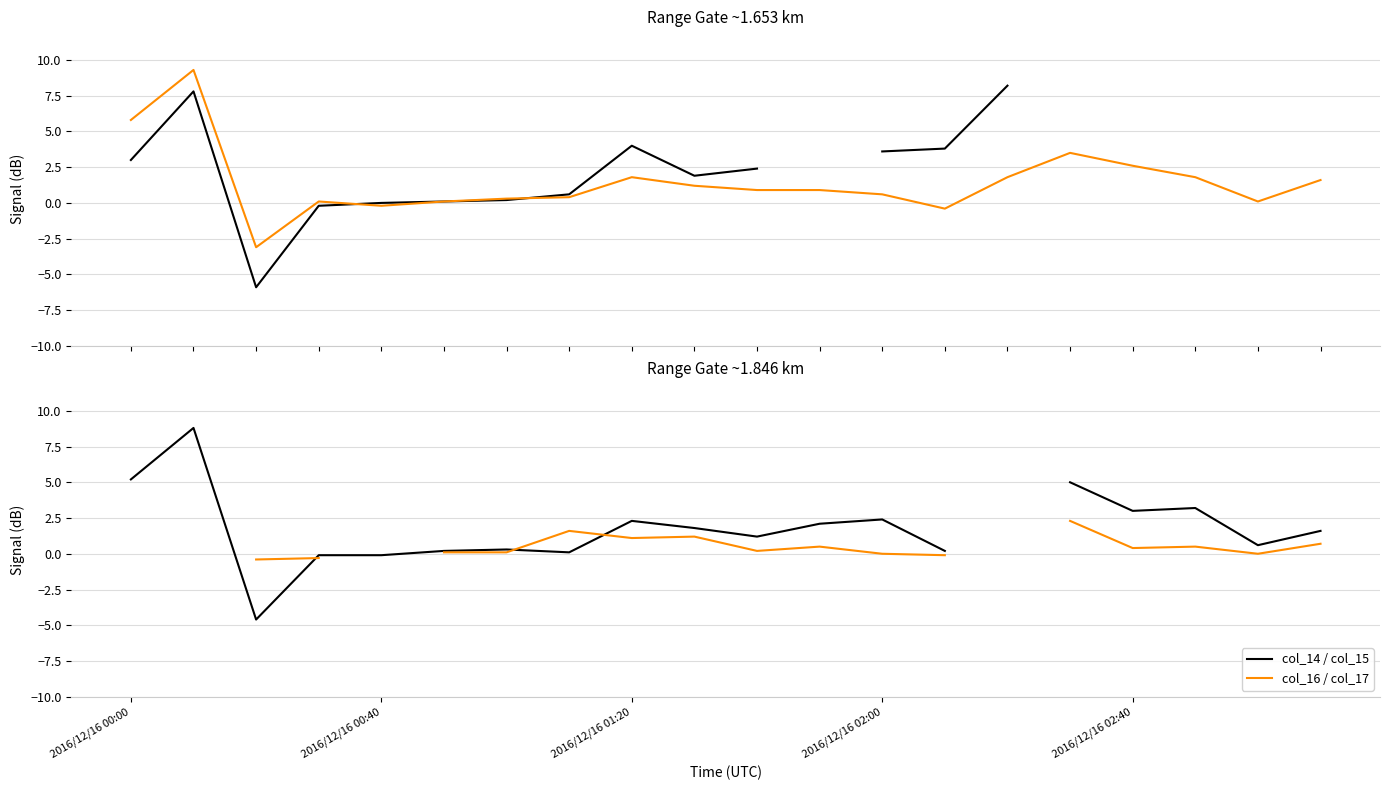

In col_16, how many points are lower than both neighbors (excluding endpoints)?

4